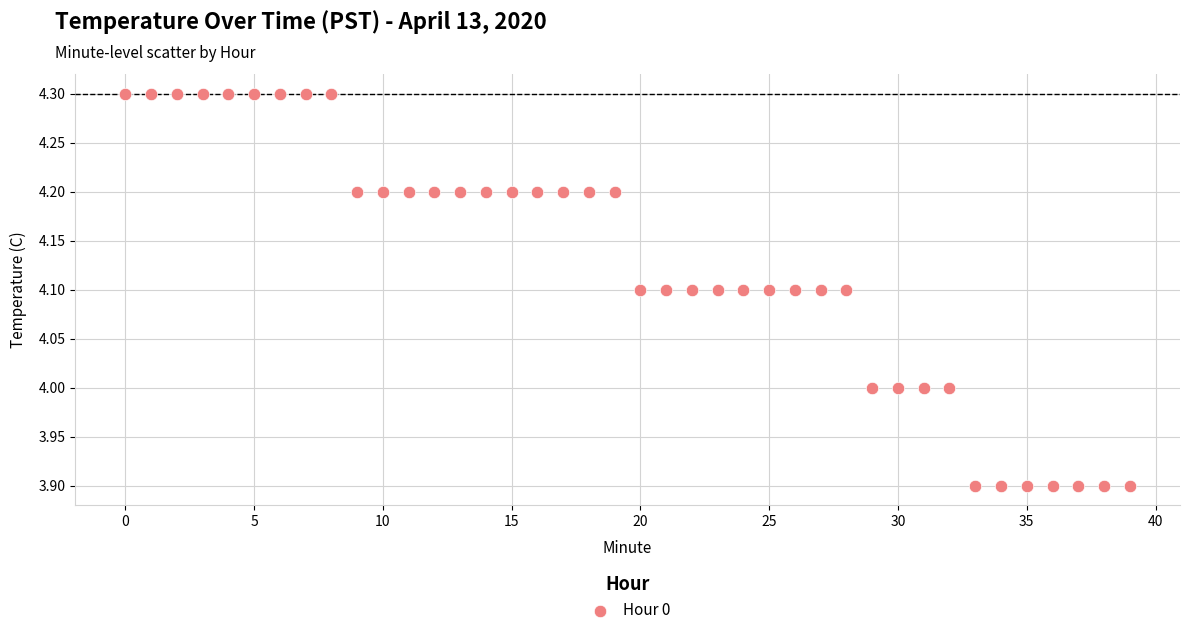

What is the range of Y values (max minus min)?

0.4